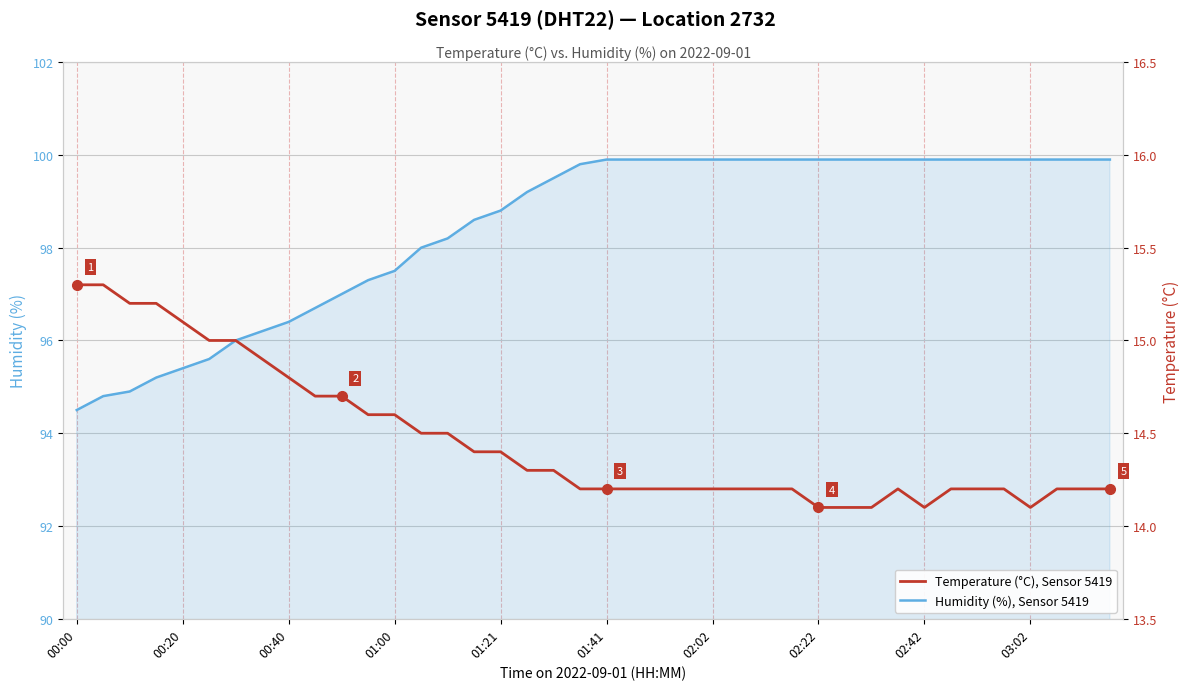

Reading left to right, list all the values displayed in this chart.

Humidity (%), Sensor 5419: 94.5	94.8	94.9	95.2	95.4	95.6	96.0	96.2	96.4	96.7	97.0	97.3	97.5	98.0	98.2	98.6	98.8	99.2	99.5	99.8	99.9	99.9	99.9	99.9	99.9	99.9	99.9	99.9	99.9	99.9	99.9	99.9	99.9	99.9	99.9	99.9	99.9	99.9	99.9	99.9
Temperature (°C), Sensor 5419: 15.3	15.3	15.2	15.2	15.1	15.0	15.0	14.9	14.8	14.7	14.7	14.6	14.6	14.5	14.5	14.4	14.4	14.3	14.3	14.2	14.2	14.2	14.2	14.2	14.2	14.2	14.2	14.2	14.1	14.1	14.1	14.2	14.1	14.2	14.2	14.2	14.1	14.2	14.2	14.2